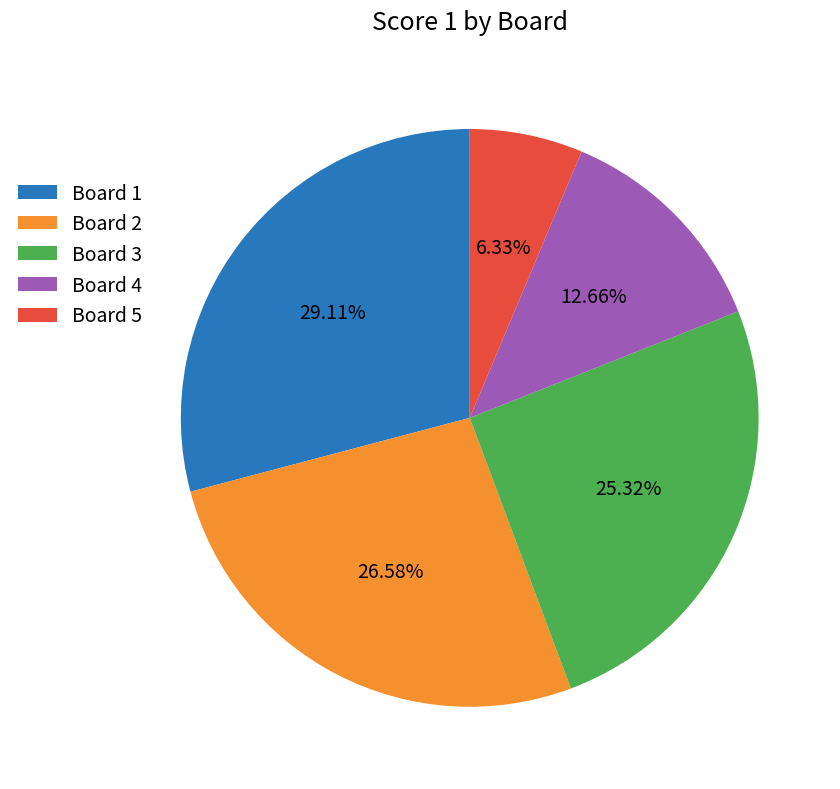

Does any single category account for the majority?

No